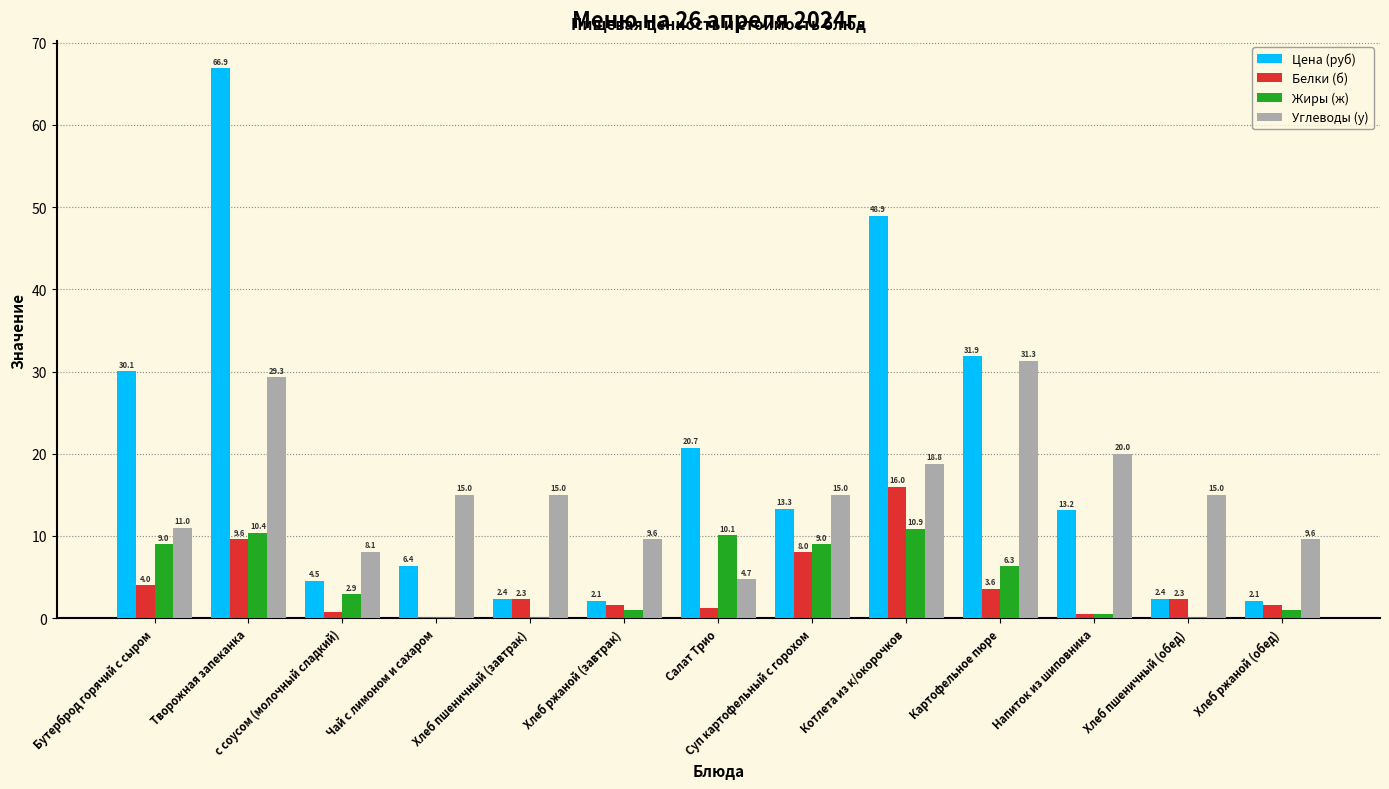

True or false: Белки (б) has a value of 1.6 at Хлеб ржаной (обед).

True